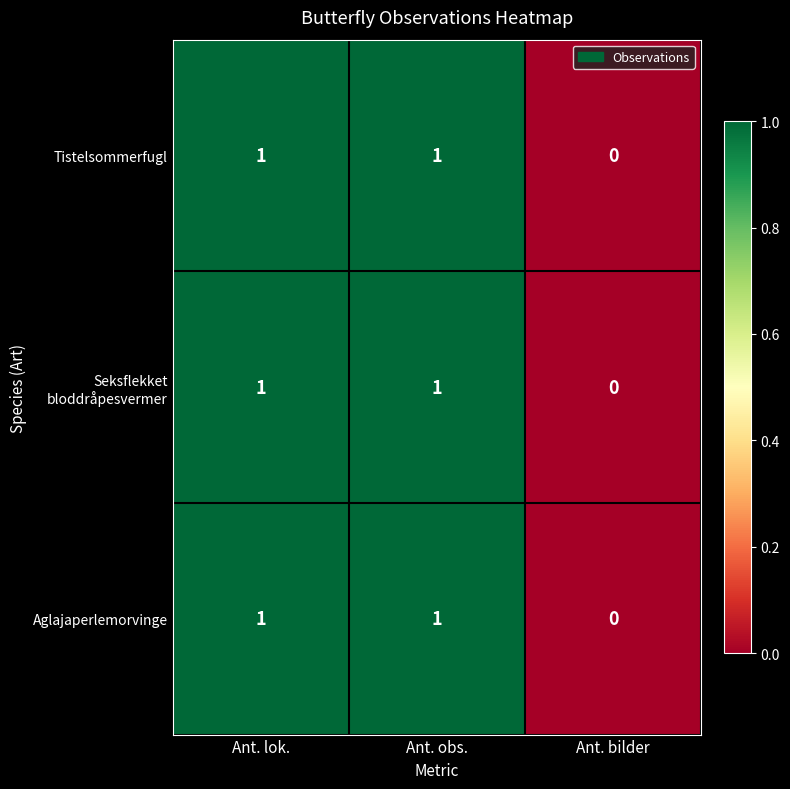

How many data points does each series have?

3